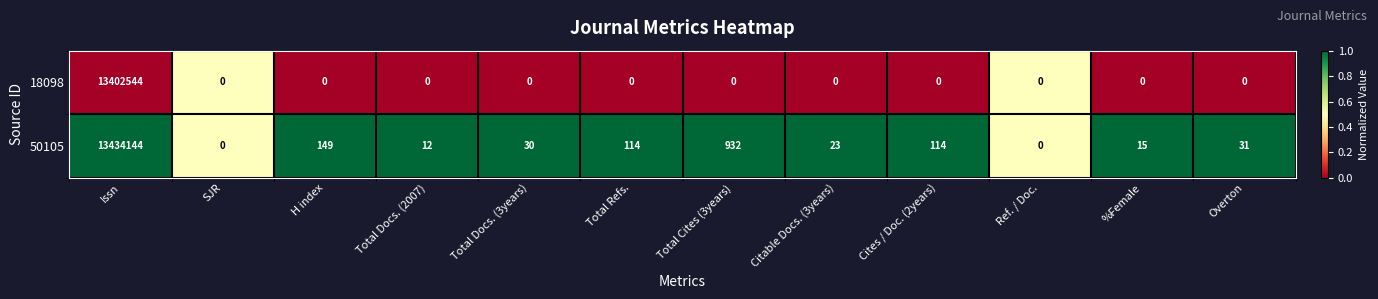

True or false: 18098 has a value of 5035284 at Overton.

False